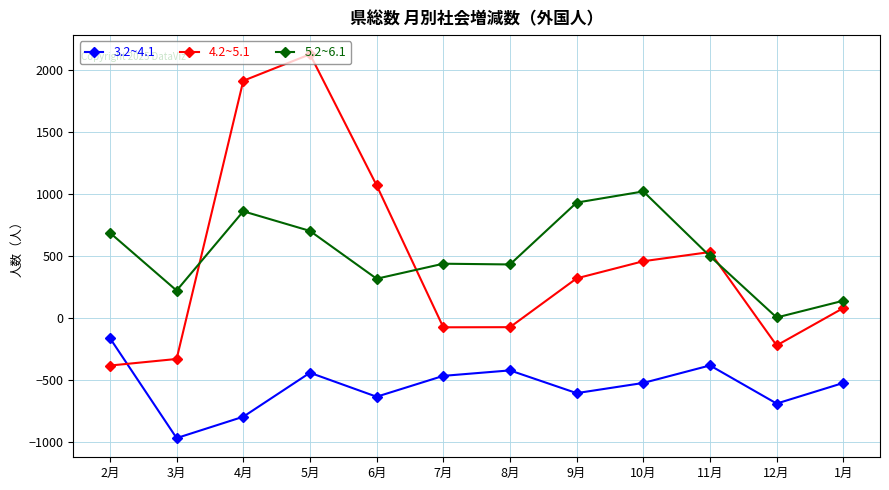

In 4.2~5.1, how many points are lower than both neighbors (excluding endpoints)?

2